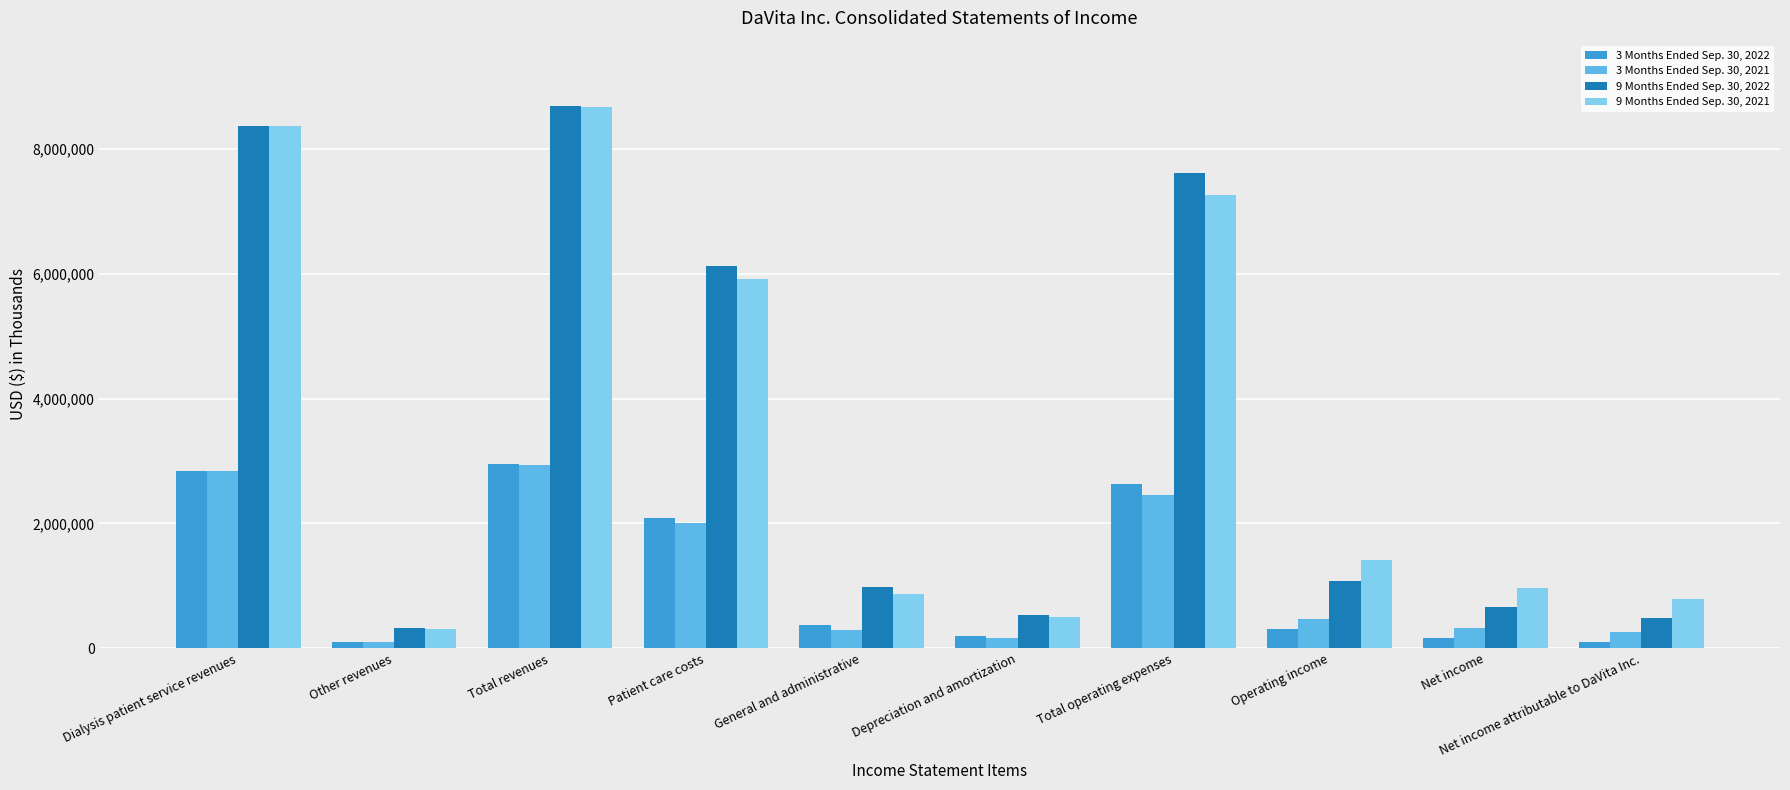

Are the bars horizontal?

No